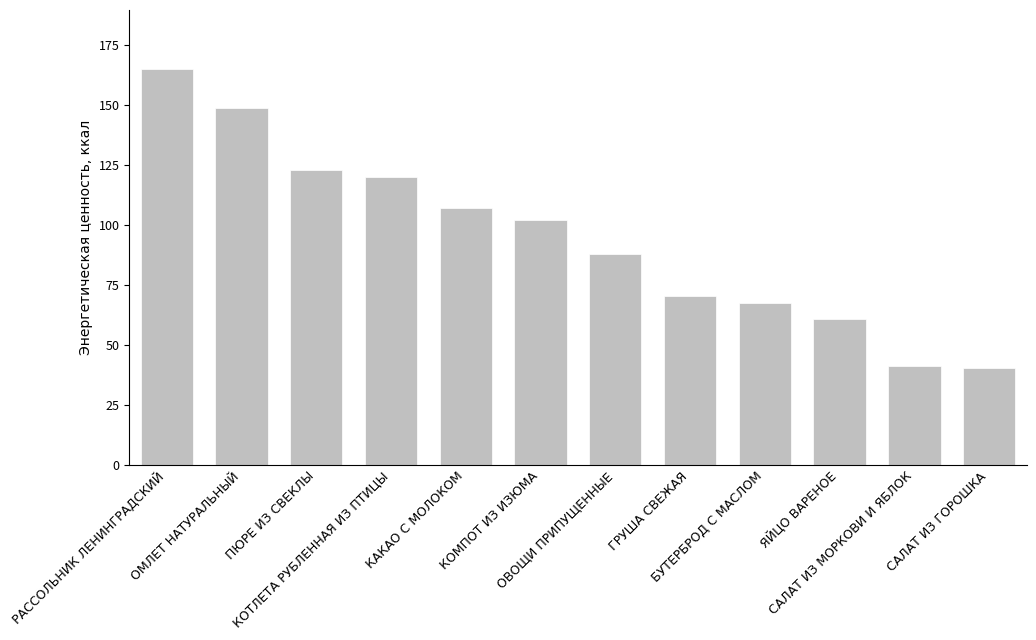

Reading left to right, what are all the values shown in this chart?

165.0	149.0	123.0	120.2	107.0	102.0	87.9	70.5	67.7	60.9	41.3	40.5